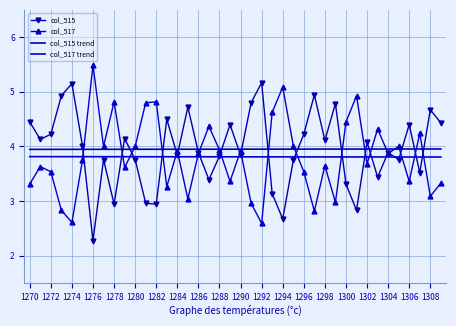

After their last crossing, which series has the higher values: col_515 or col_517?

col_515